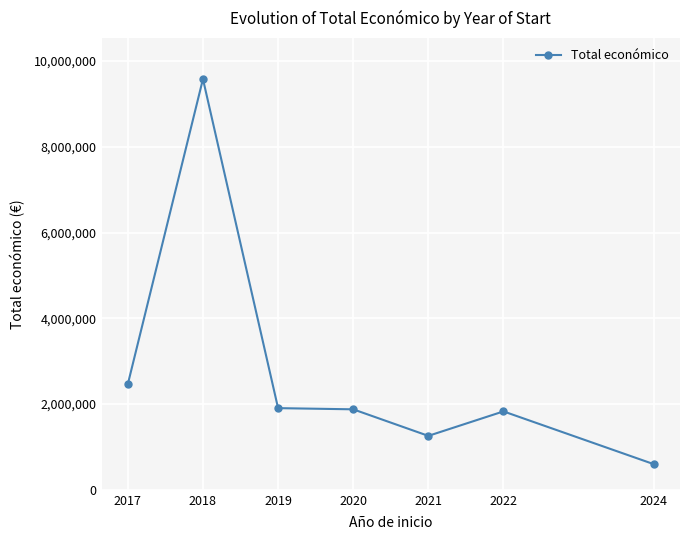

What is the minimum value shown in the chart?

598609